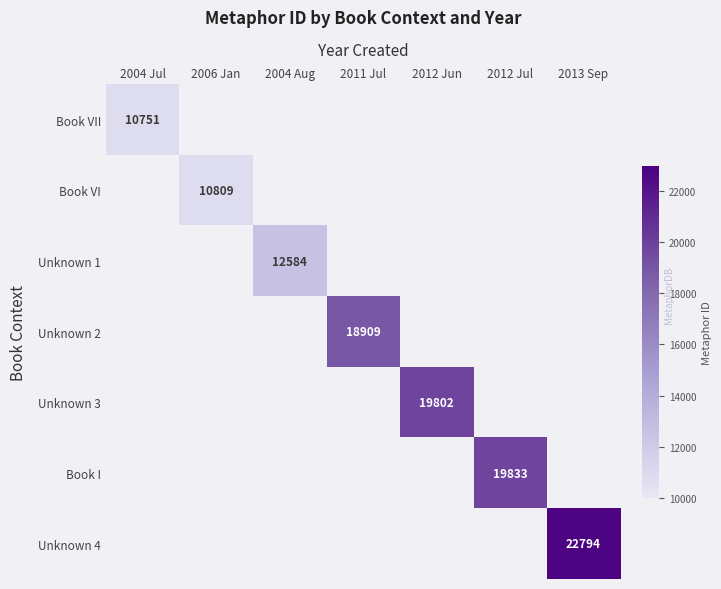

The value of Book VI at 2006 Jan is 16308. True or false?

False